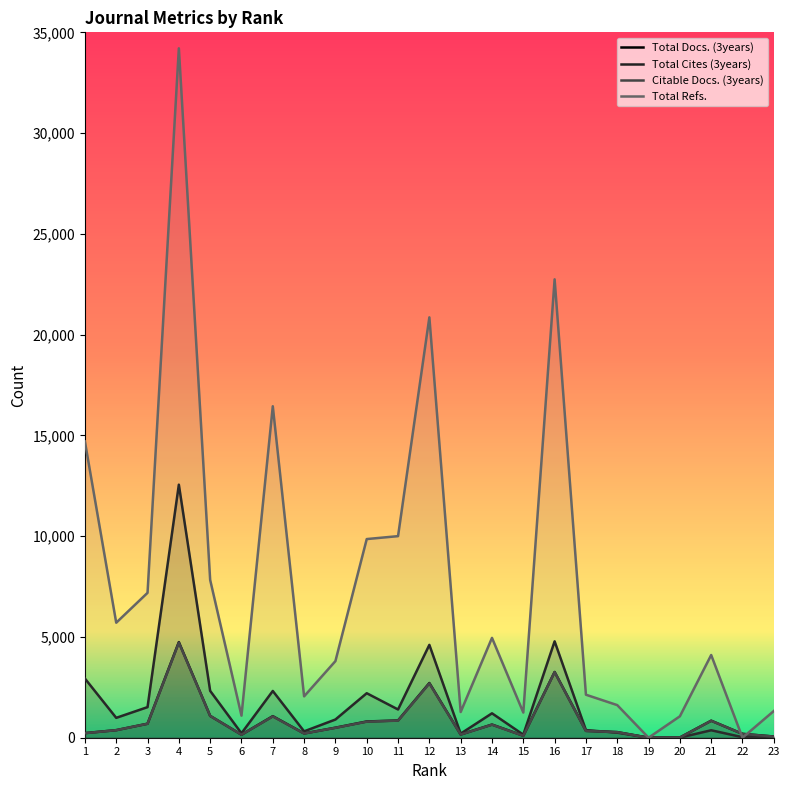

True or false: Citable Docs. (3years) has a value of 114 at 18.

False